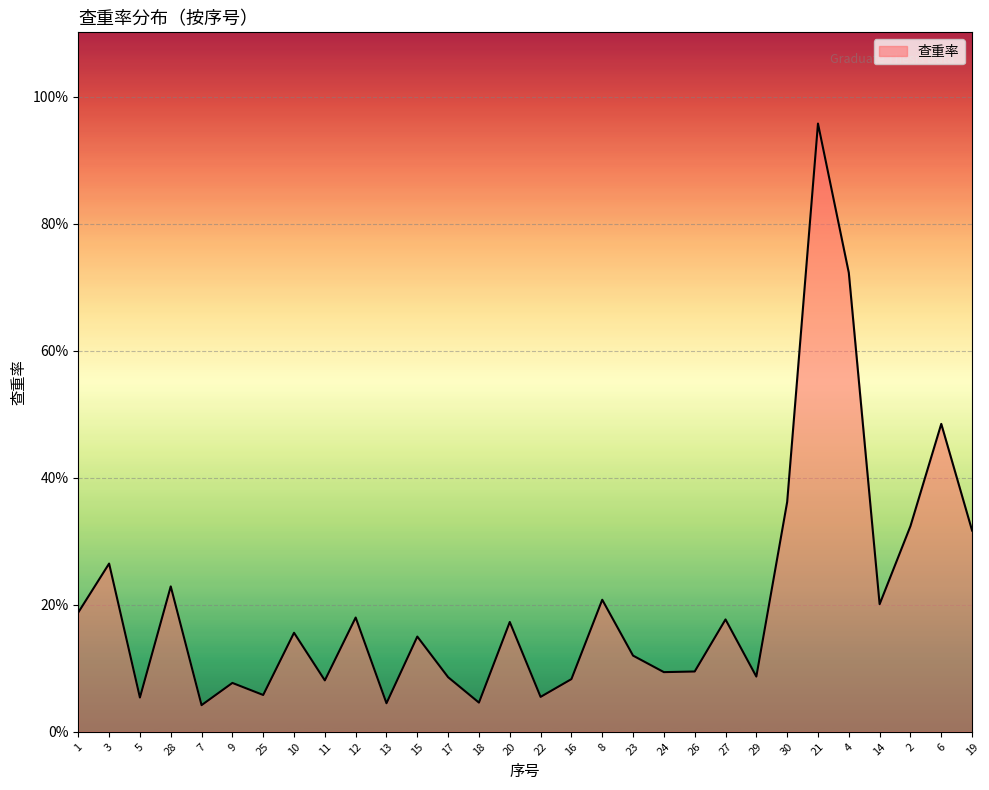

What is the label of the 4th point from the right?

14